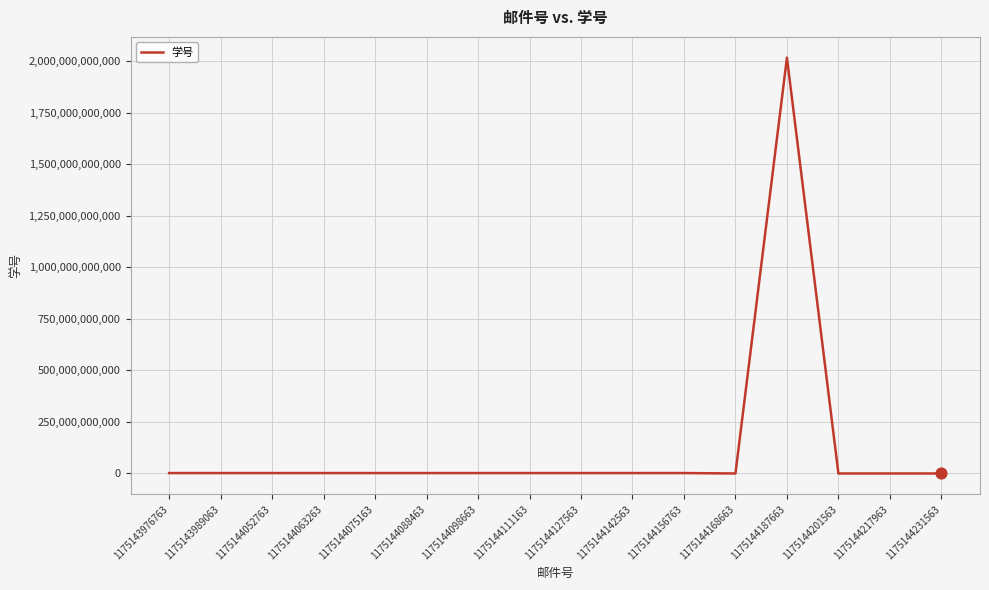

What is the ratio of the value at 1175143989063 to the value at 1175144063263?

1.0